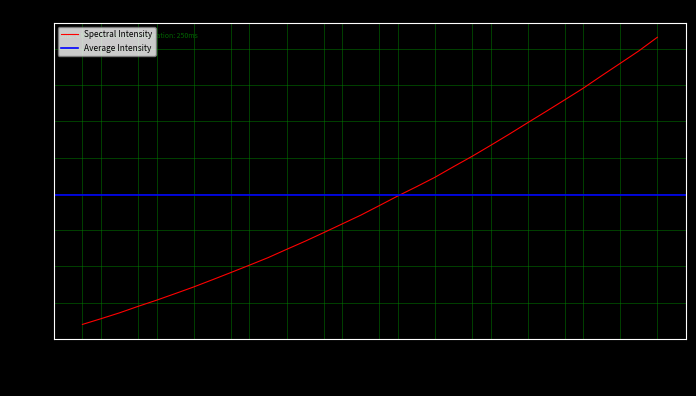

What is the label of the 31st point from the left?

223.7895